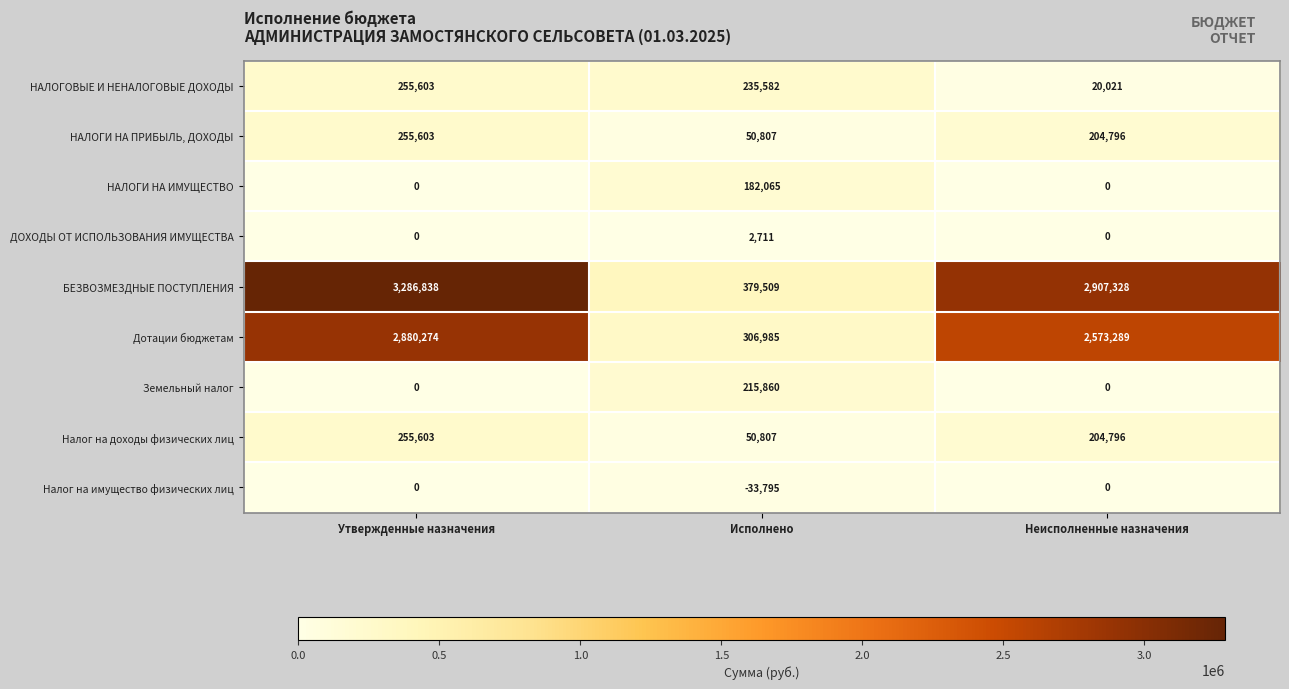

At which category does the chart reach its peak across all series?

Утвержденные назначения